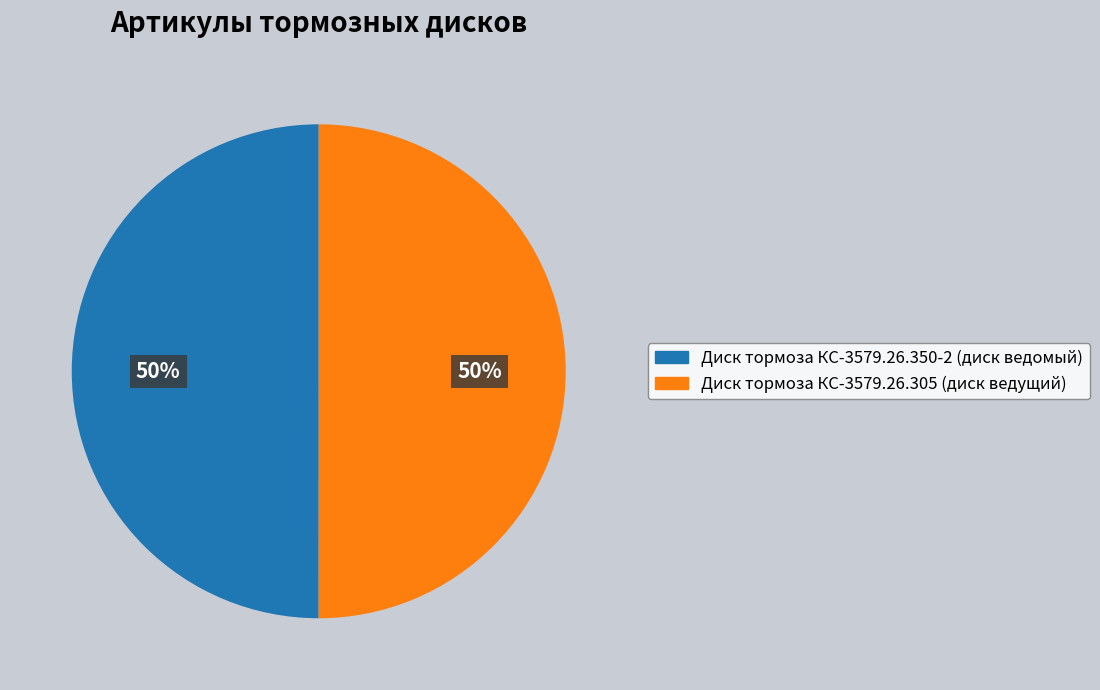

The Диск тормоза КС-3579.26.350-2 (диск ведомый) slice represents 50% of the pie. True or false?

True